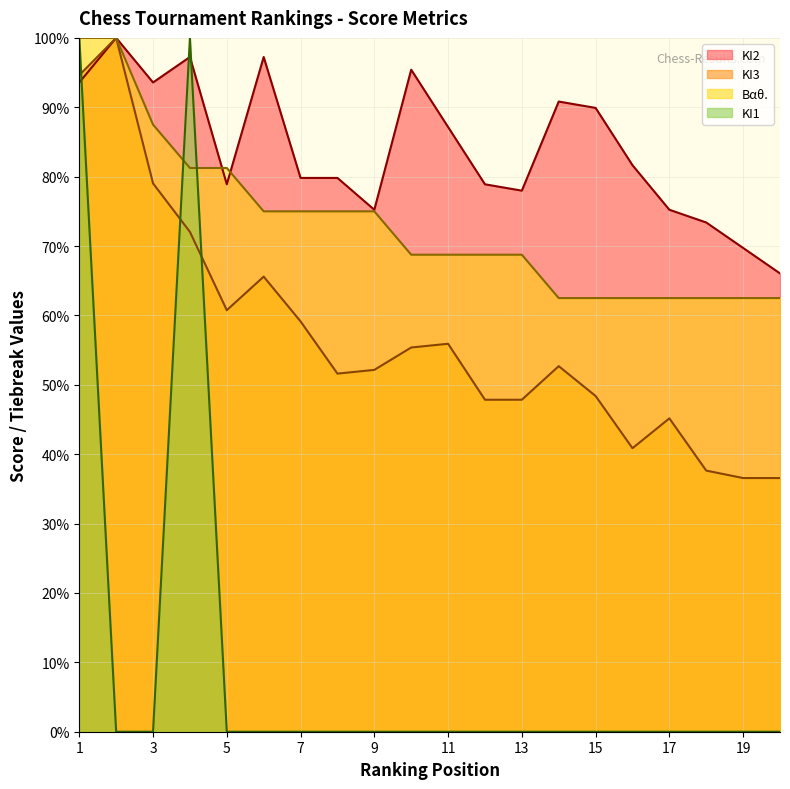

Reading right to left, list all the values displayed in this chart.

KI3: 20=36.6	19=36.6	18=37.6	17=45.2	16=40.9	15=48.4	14=52.7	13=47.8	12=47.8	11=55.9	10=55.4	9=52.2	8=51.6	7=59.1	6=65.6	5=60.8	4=72.0	3=79.0	2=100.0	1=94.6
KI2: 20=66.1	19=69.7	18=73.4	17=75.2	16=81.7	15=89.9	14=90.8	13=78.0	12=78.9	11=87.2	10=95.4	9=75.2	8=79.8	7=79.8	6=97.2	5=78.9	4=97.2	3=93.6	2=100.0	1=93.6
Βαθ: 20=62.5	19=62.5	18=62.5	17=62.5	16=62.5	15=62.5	14=62.5	13=68.8	12=68.8	11=68.8	10=68.8	9=75.0	8=75.0	7=75.0	6=75.0	5=81.2	4=81.2	3=87.5	2=100.0	1=100.0
KI1: 20=0.0	19=0.0	18=0.0	17=0.0	16=0.0	15=0.0	14=0.0	13=0.0	12=0.0	11=0.0	10=0.0	9=0.0	8=0.0	7=0.0	6=0.0	5=0.0	4=100.0	3=0.0	2=0.0	1=100.0